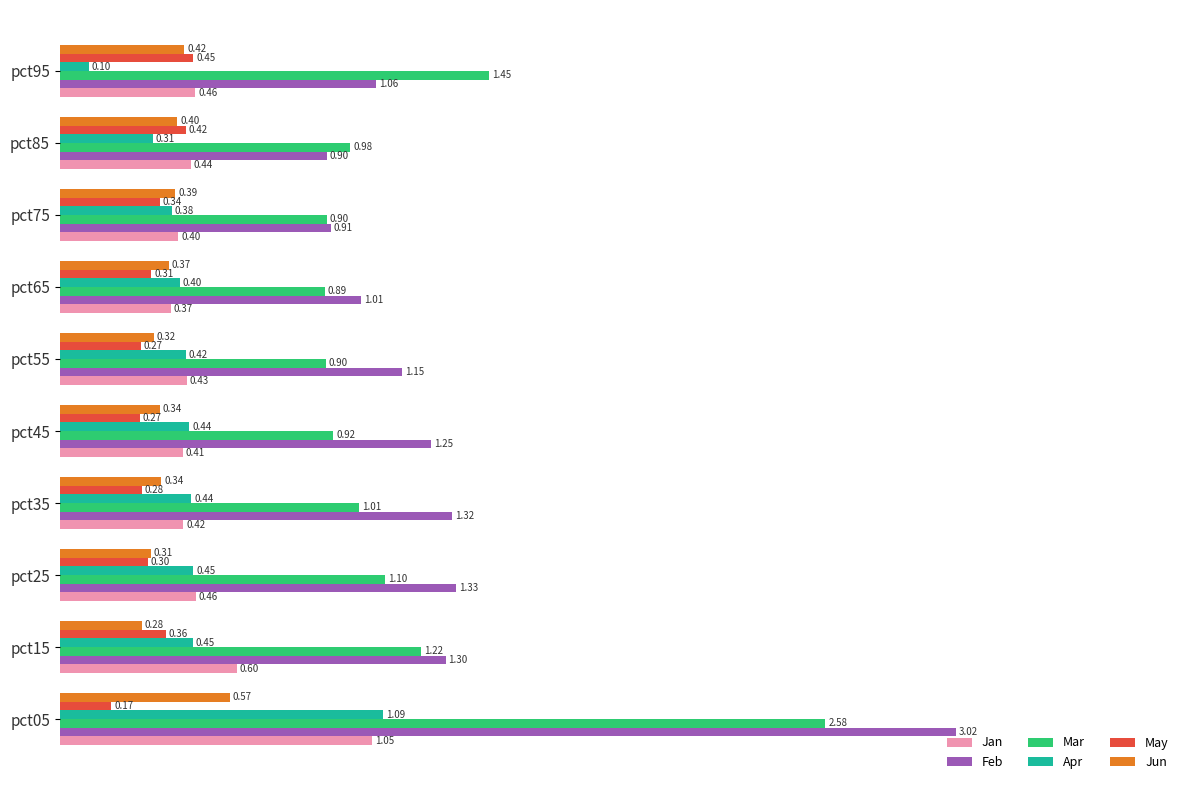

What is the total value across all series at pct05?

8.5